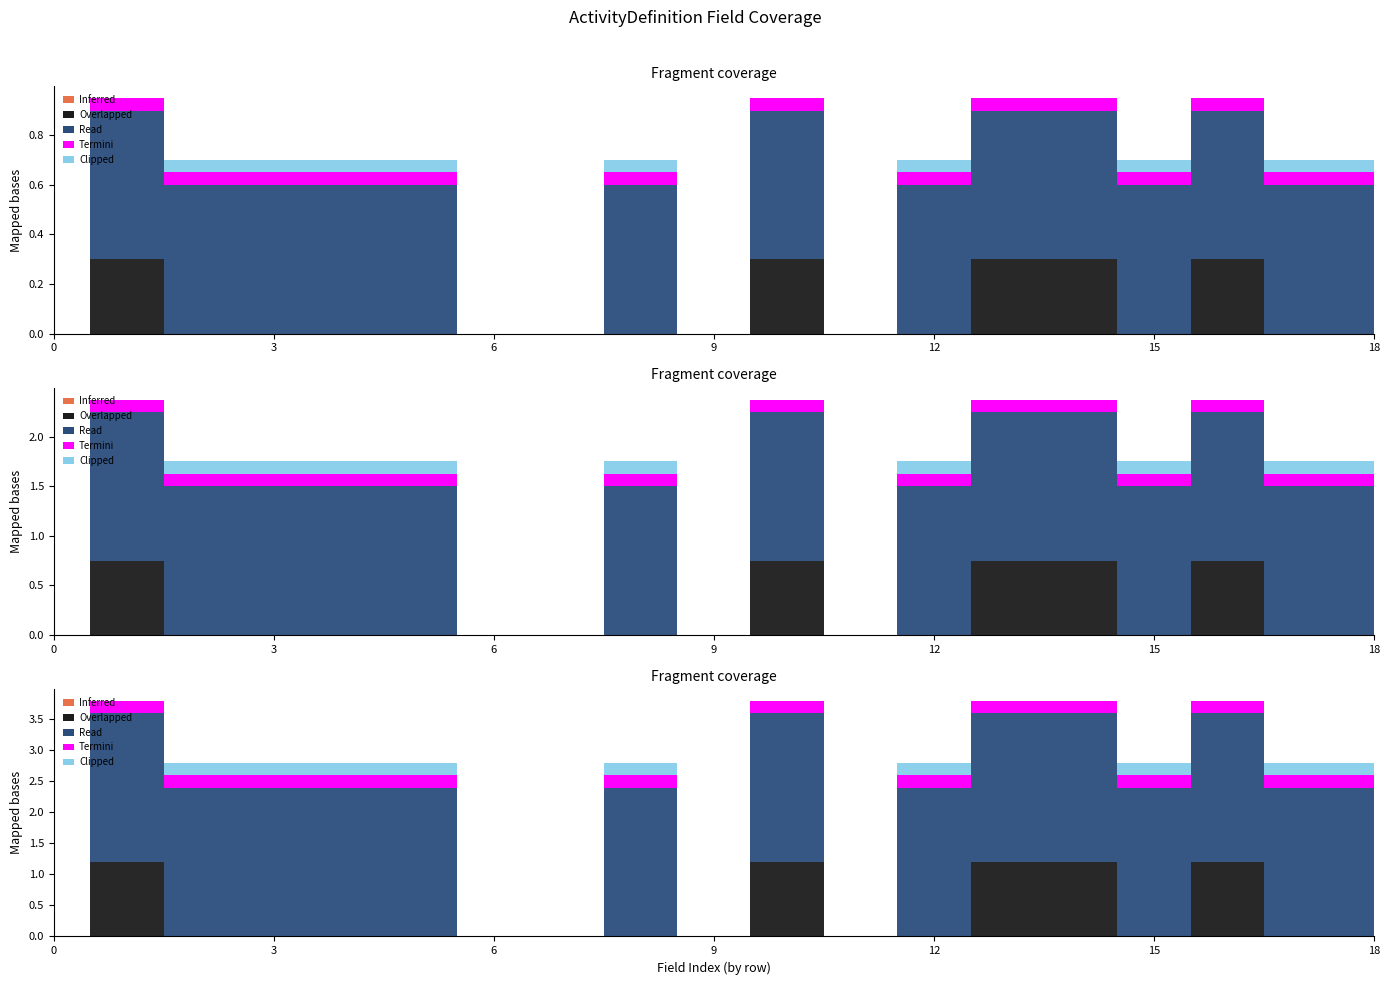

Which series has the largest range (max minus min)?

Read